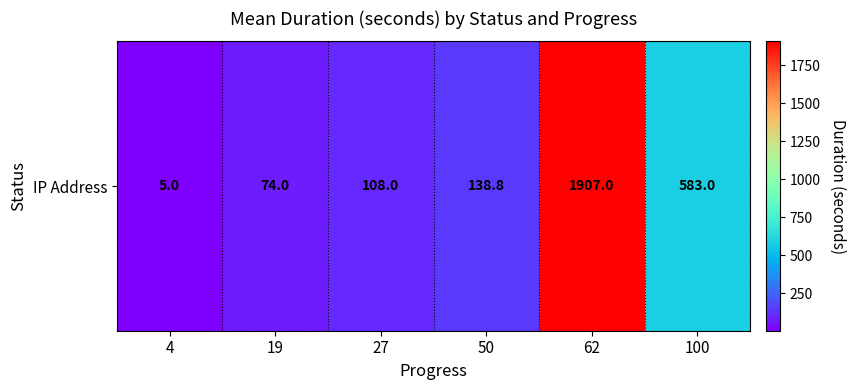

Count the number of values greater than 138.

3